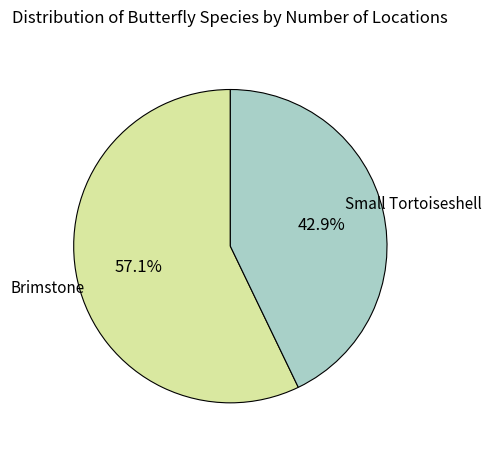

Rank the categories by value from highest to lowest.

Brimstone, Small Tortoiseshell